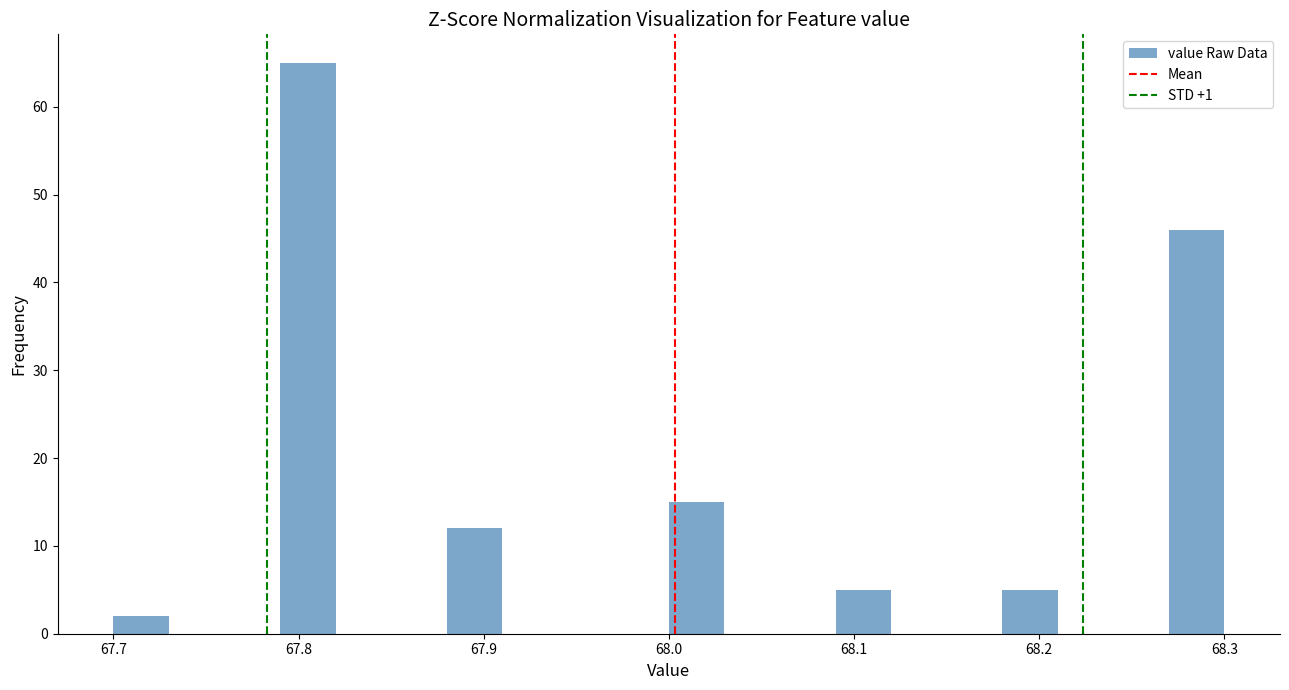

Around what value on the x-axis is the tallest bar? Give the approximate position of its centre, as read against the axis.

67.81